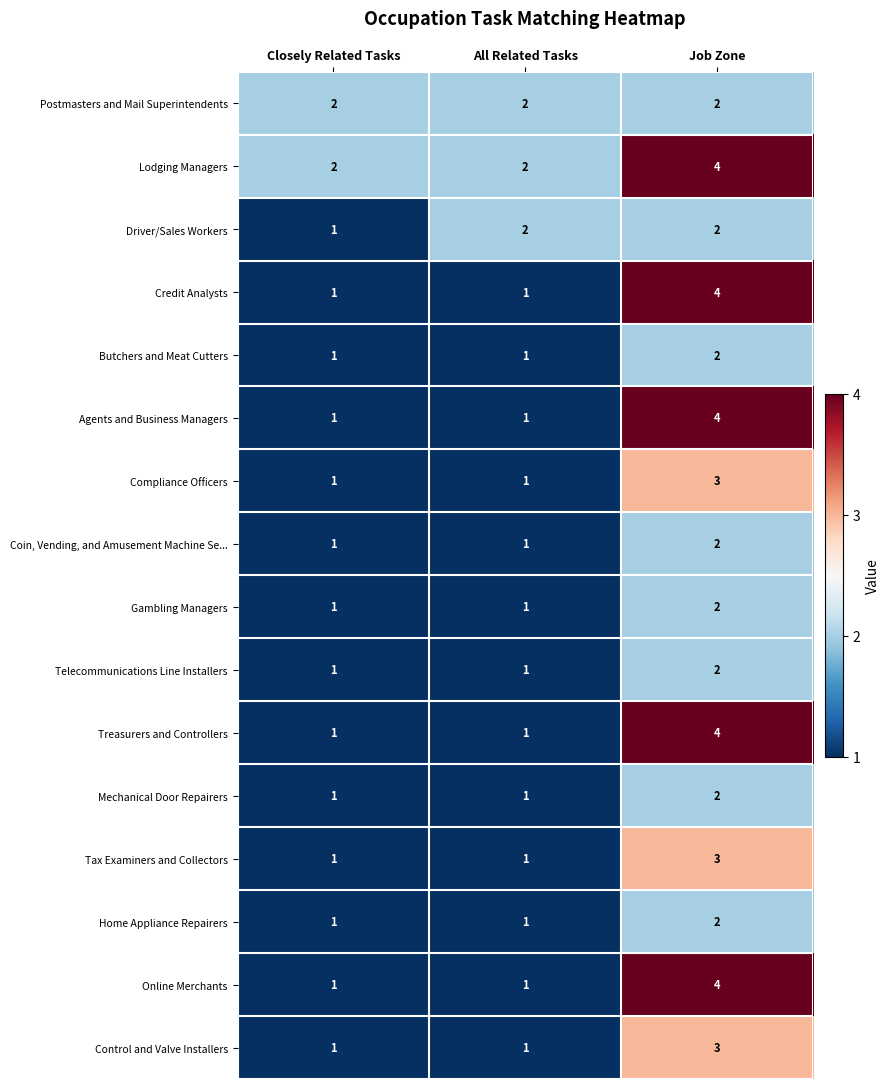

What is the spread (max minus min) of values at All Related Tasks?

1